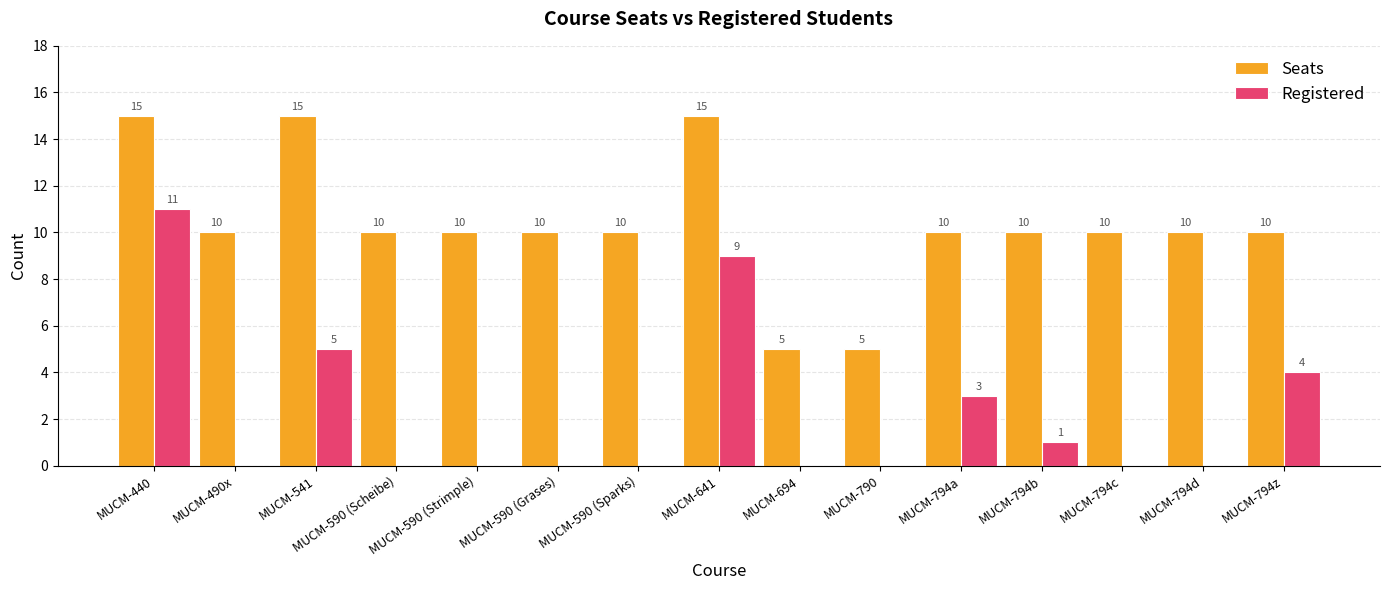

Is it true that Registered equals 0 at MUCM-790?

True